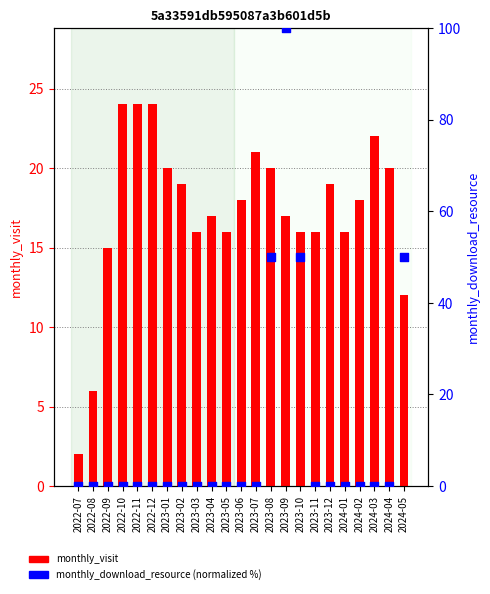

Is the value of monthly_download_resource (normalized) at 2023-12 greater than the value of monthly_visit at 2023-02?

No